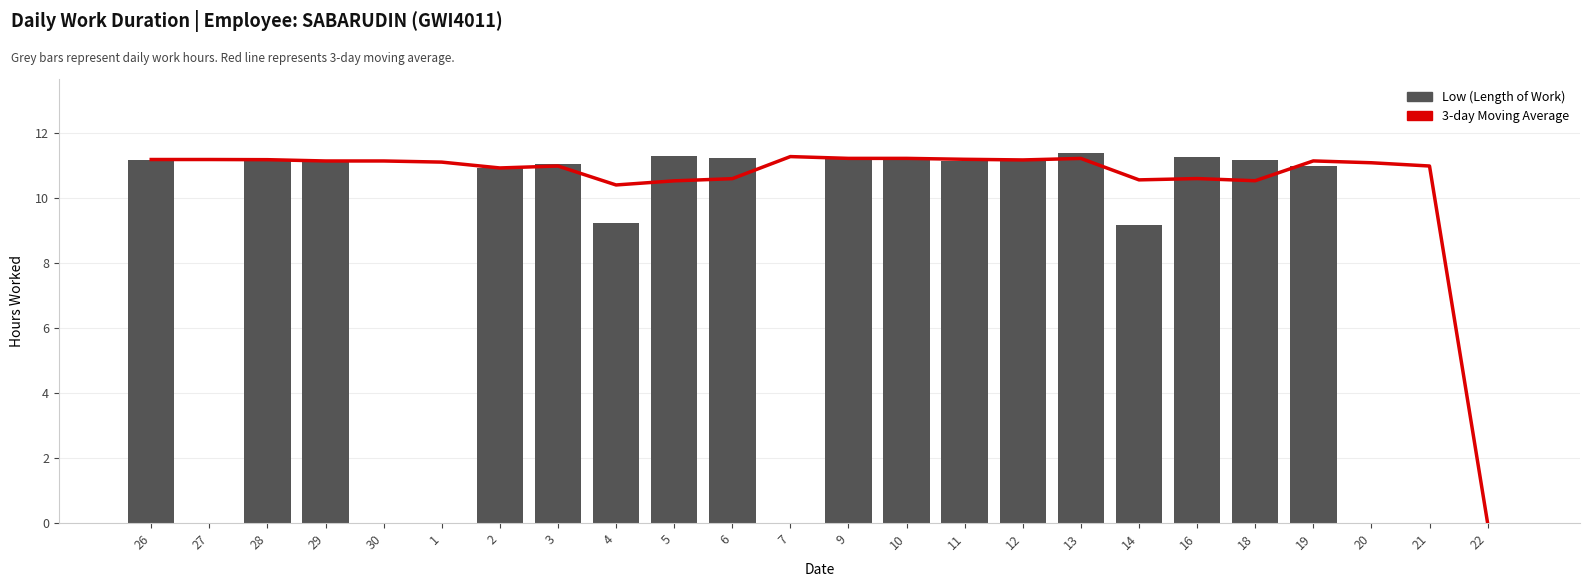

The 3-day Moving Average series shows 3.3 at 21. True or false?

False